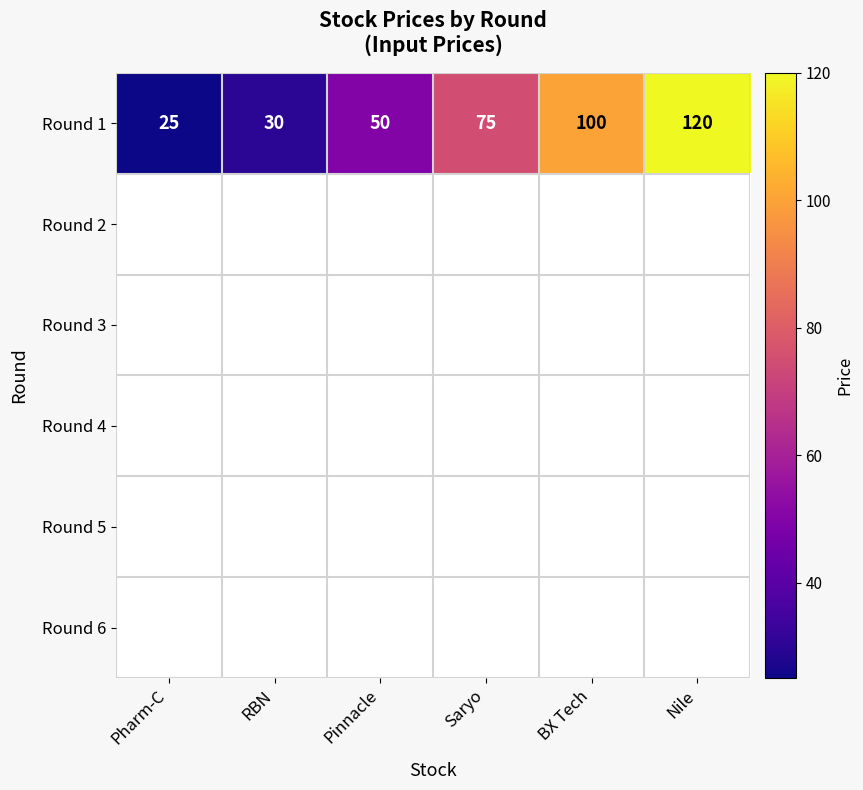

True or false: Round 1 has a value of 120 at Nile.

True